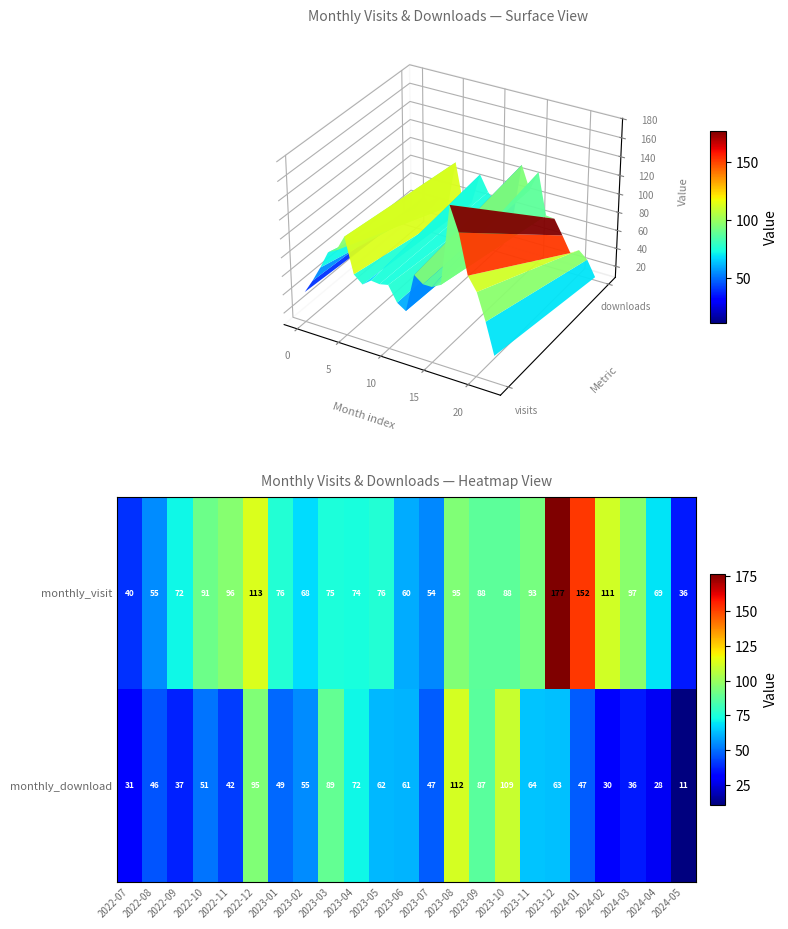

What value does the monthly_download series have at 2024-04, to the nearest 10?

30